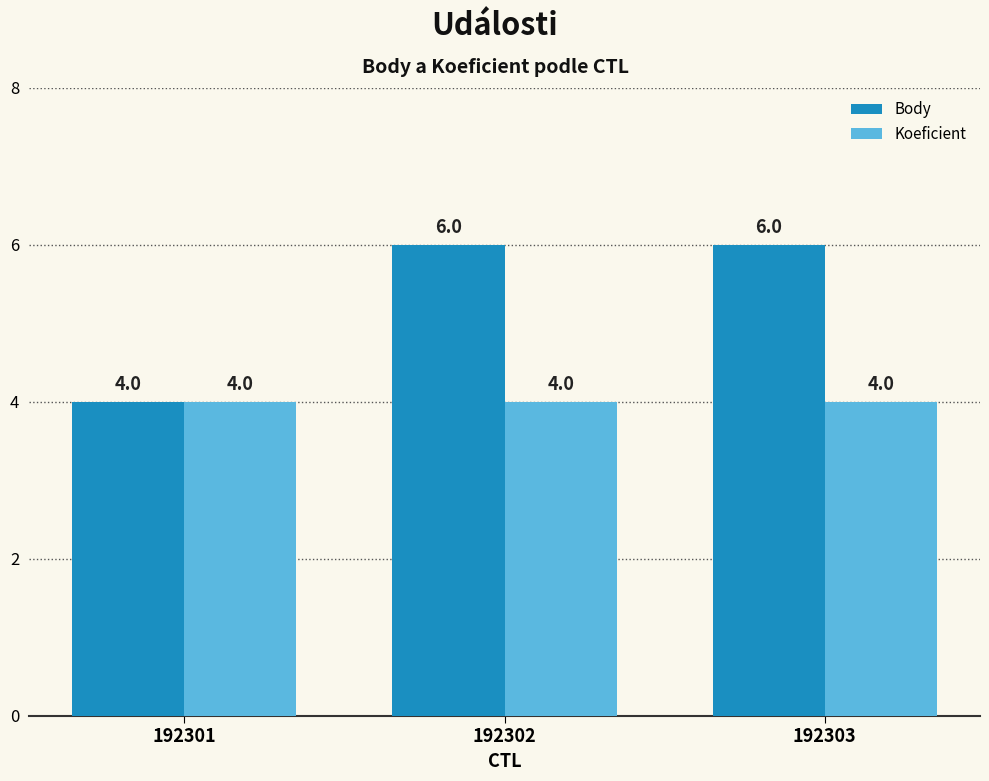

Reading left to right, list all the values displayed in this chart.

Body: 4	6	6
Koeficient: 4	4	4